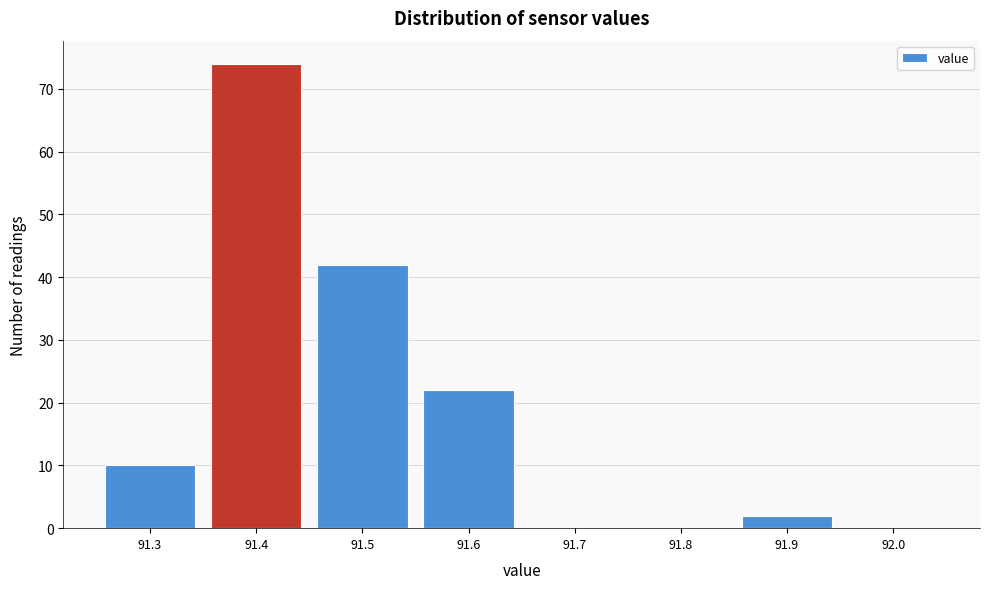

Reading left to right, extract all data points from this chart.

91.3=10	91.4=74	91.5=42	91.6=22	91.7=0	91.8=0	91.9=2	92.0=0